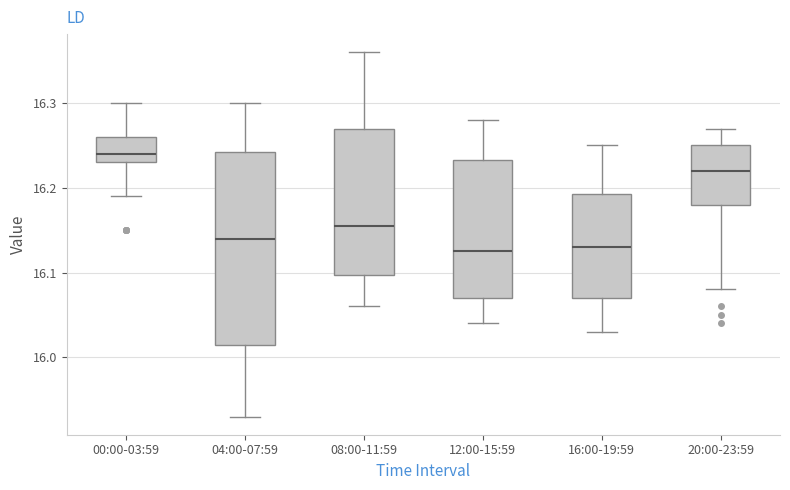

Reading left to right, read every box against the y-axis: the position of its median line, the range the box covers, and the ends of its whiskers. The values are not printed on the chart, so give them approximately, as read against the axis.

00:00-03:59: median 16.24, box 16.23 to 16.26, whiskers 16.19 to 16.30
04:00-07:59: median 16.14, box 16.02 to 16.24, whiskers 15.93 to 16.30
08:00-11:59: median 16.16, box 16.10 to 16.27, whiskers 16.06 to 16.36
12:00-15:59: median 16.13, box 16.07 to 16.23, whiskers 16.04 to 16.28
16:00-19:59: median 16.13, box 16.07 to 16.19, whiskers 16.03 to 16.25
20:00-23:59: median 16.22, box 16.18 to 16.25, whiskers 16.08 to 16.27